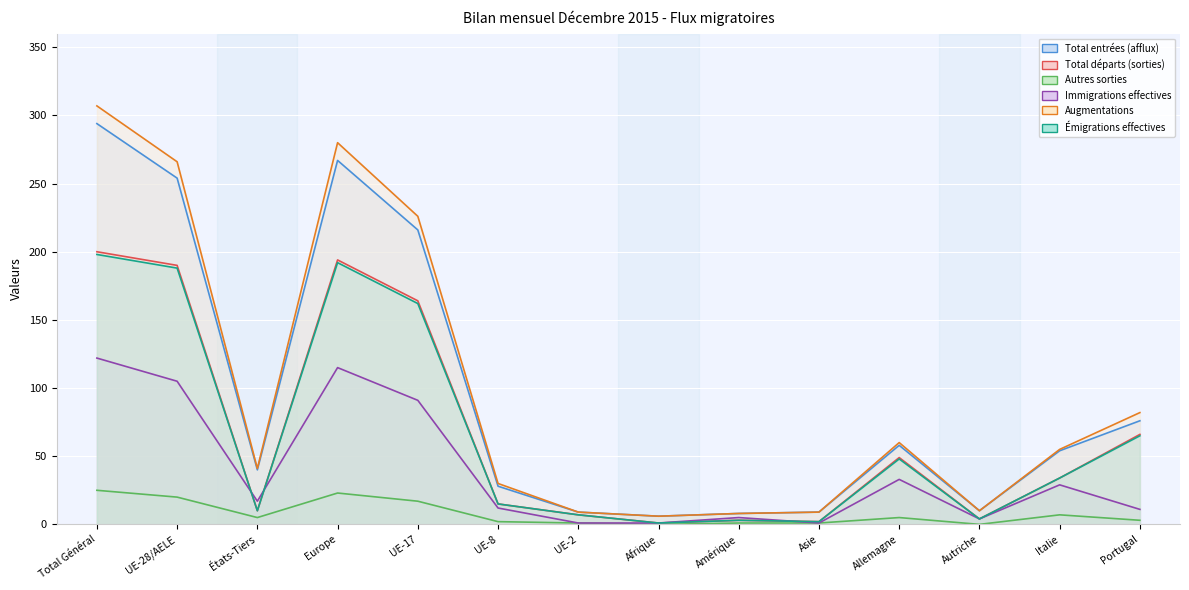

Where is Augmentations nearest to the value 156?

UE-17